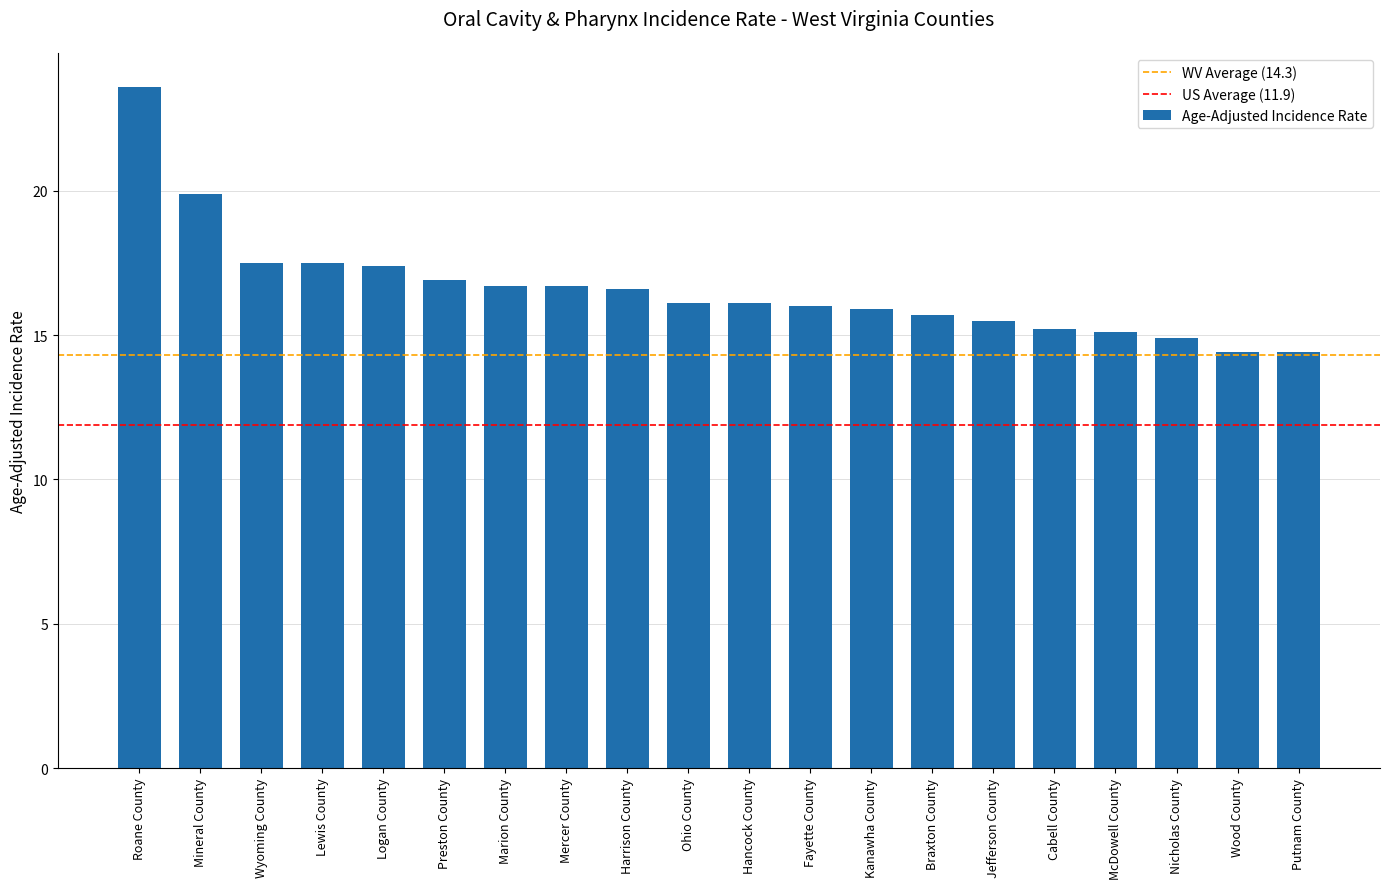

What is the change in value from Logan County to Fayette County?

-1.4